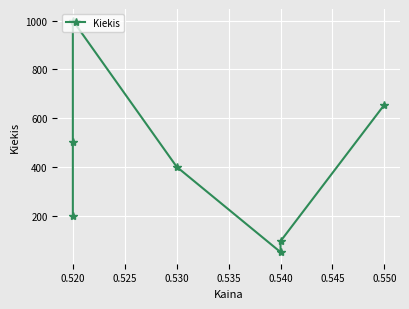

Which has a higher value, 0.540 or 0.550?

0.550